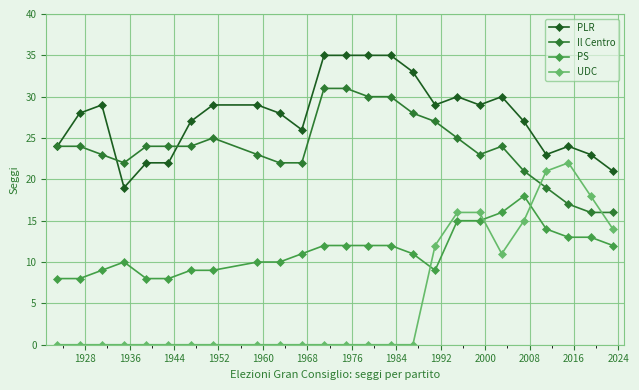

True or false: PLR and PS intersect in this chart.

False